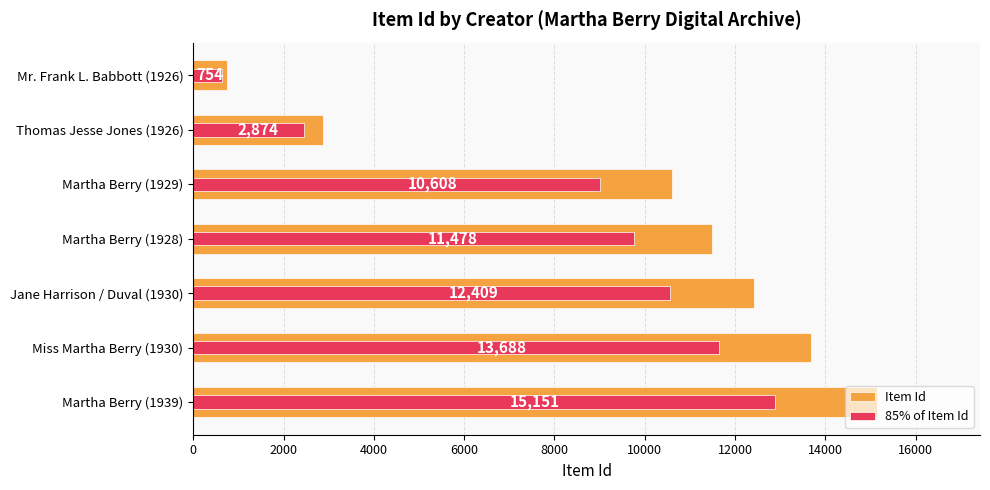

How many values in the 85% of Item Id series are below 9756?

3